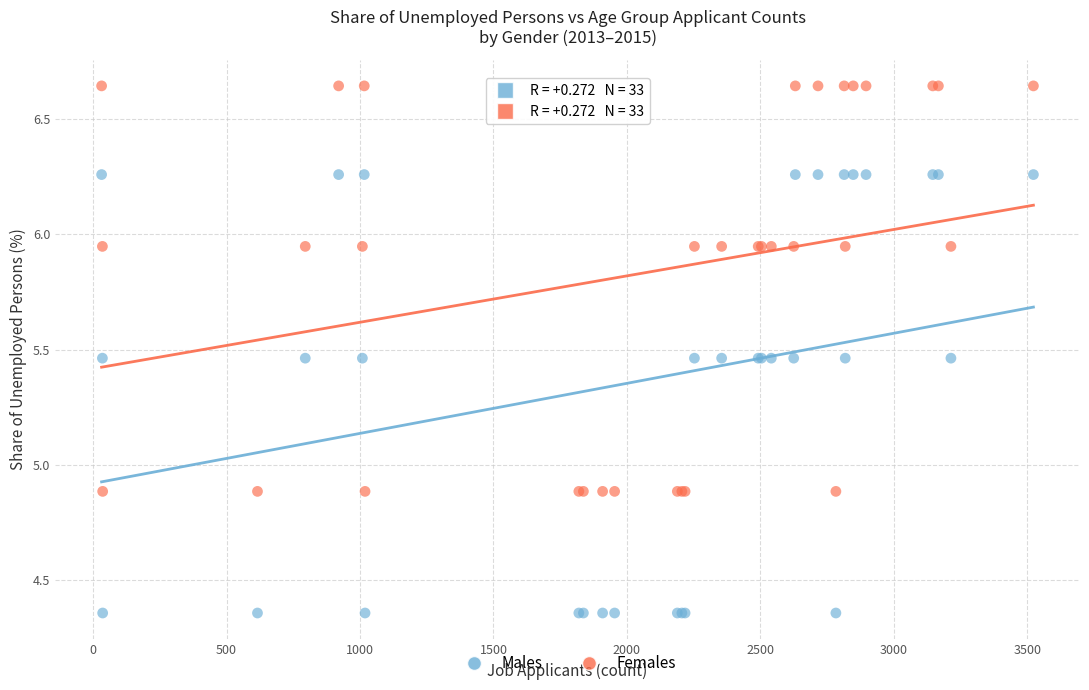

What are all the series names shown in the legend?

Males, Females